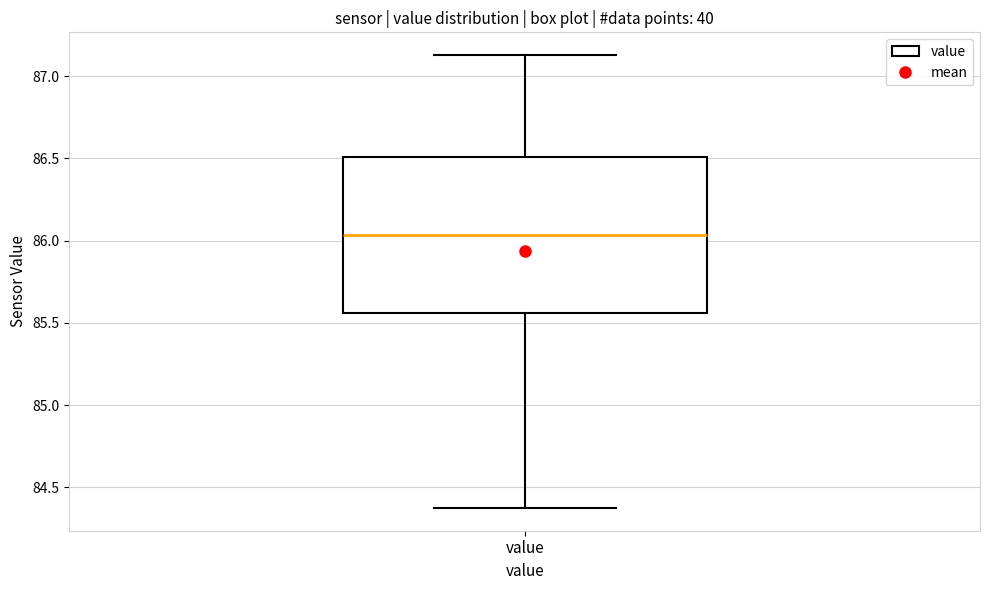

Where is the lower edge of the box for value on the y-axis? The values are not printed on the chart, so give them approximately, as read against the axis.

85.55